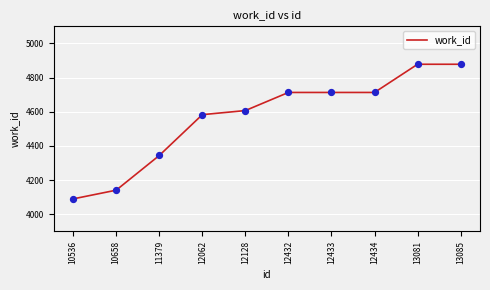

Approximately how many times larger is the value at 12434 compared to 13081?

1.0